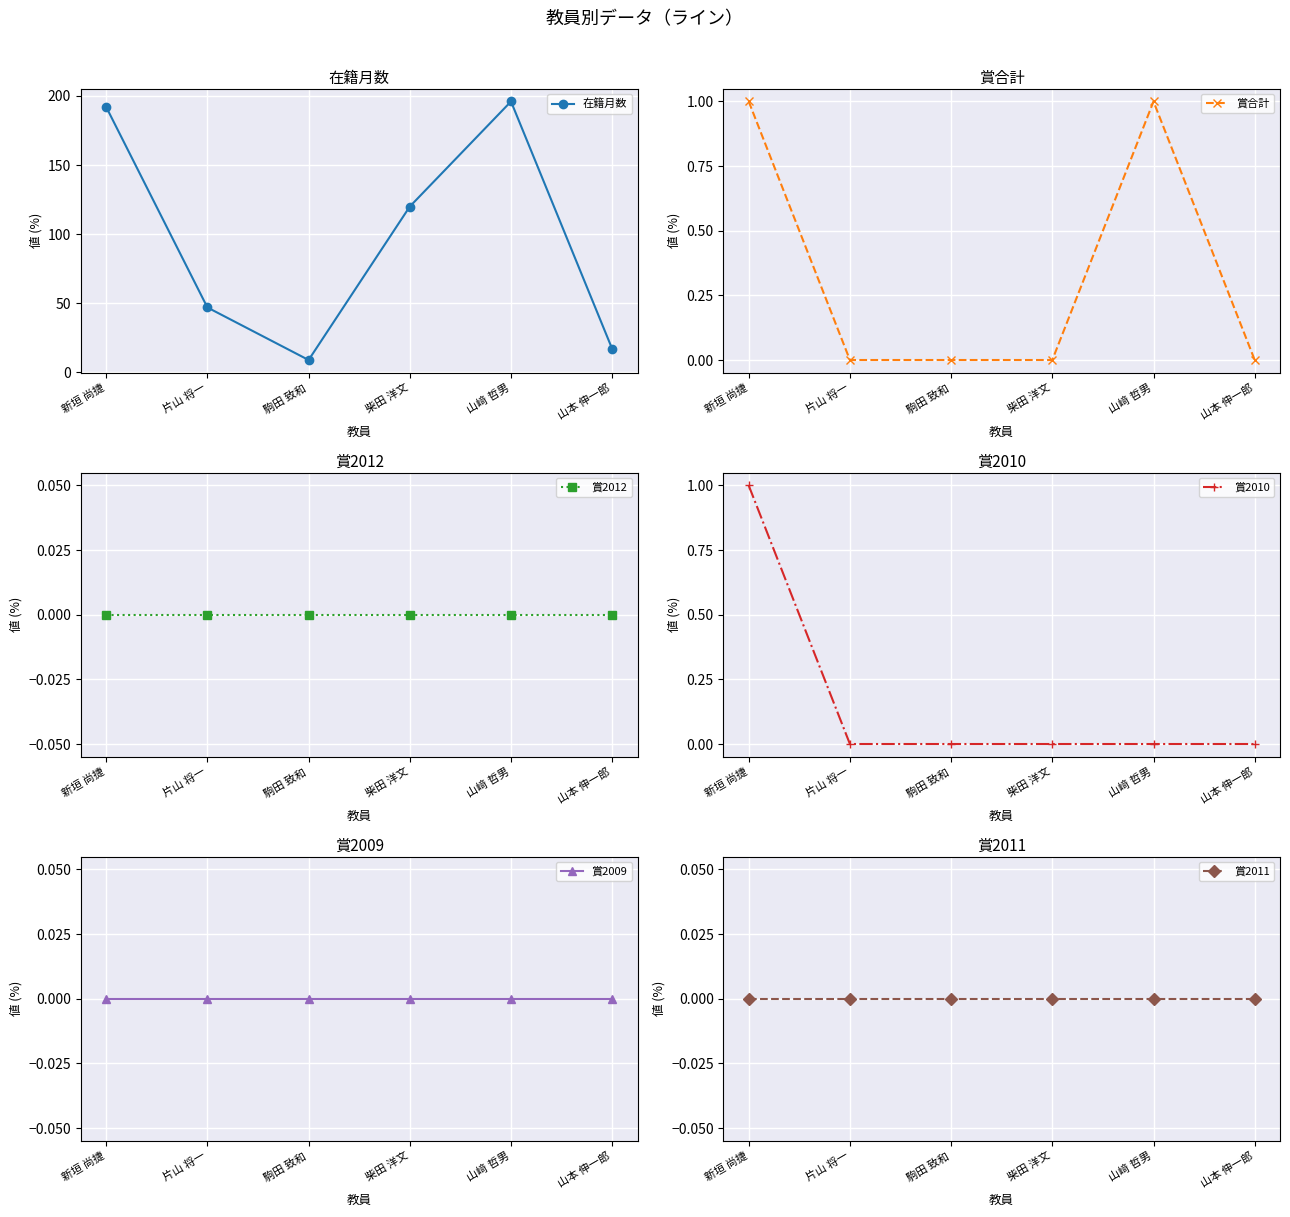

How many lines are shown in the chart?

6